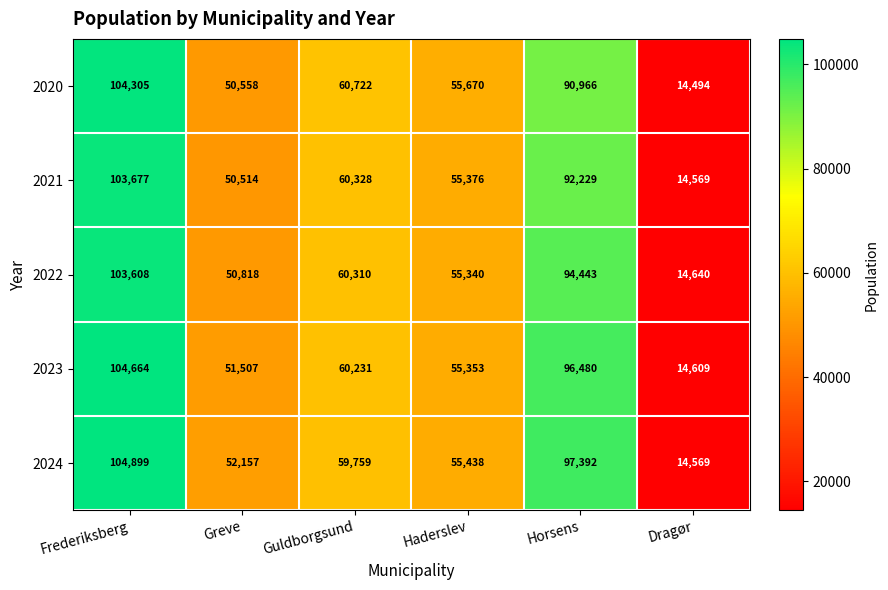

Rank the series by their maximum value, from highest to lowest.

2024, 2023, 2020, 2021, 2022